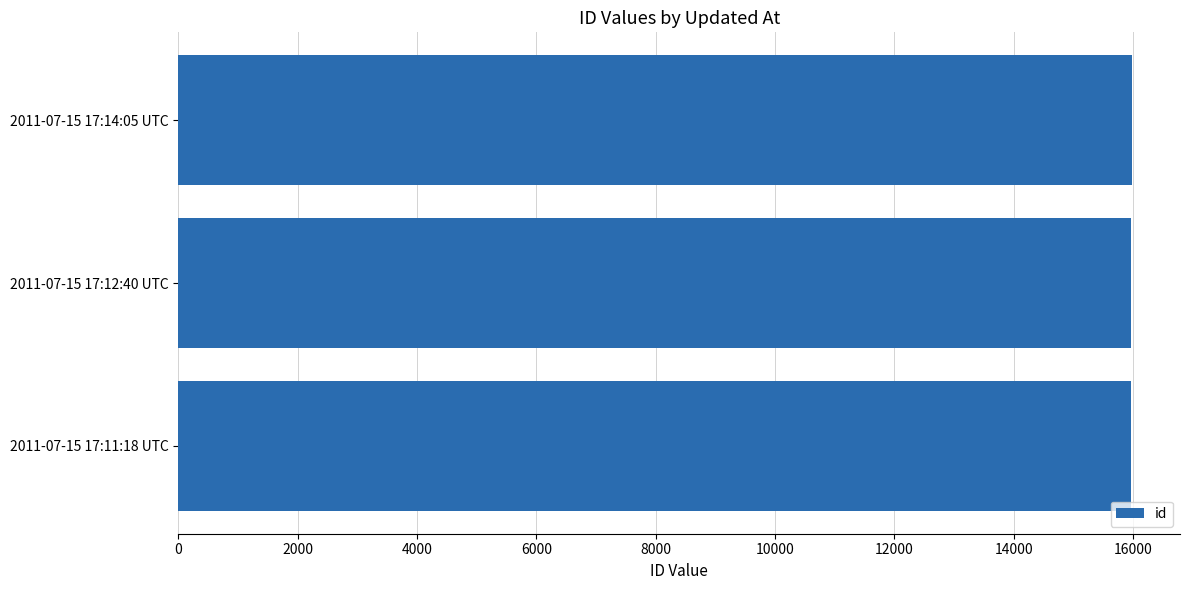

Where is the data nearest to the value 15981?

2011-07-15 17:12:40 UTC